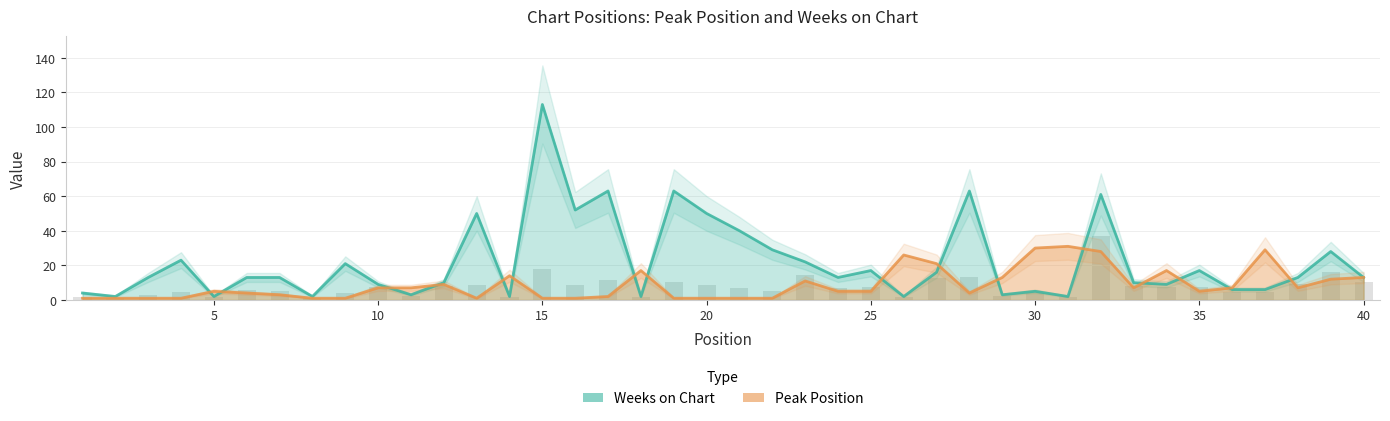

Rank the series at 38 from lowest to highest value.

Peak Position, Weeks on Chart